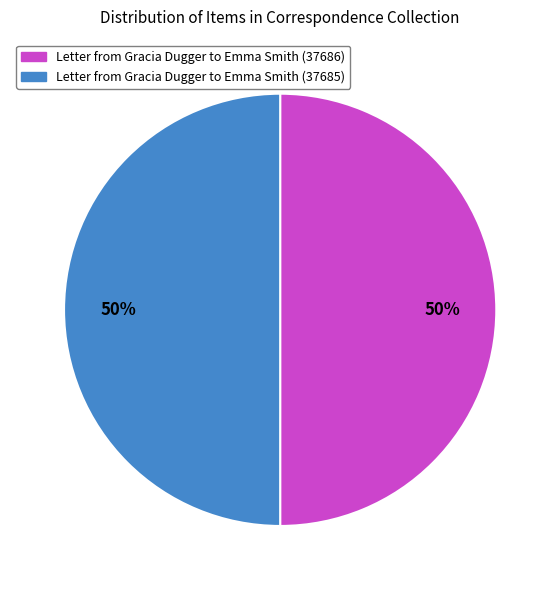

The Letter from Gracia Dugger to Emma Smith (37686) slice represents 59% of the pie. True or false?

False